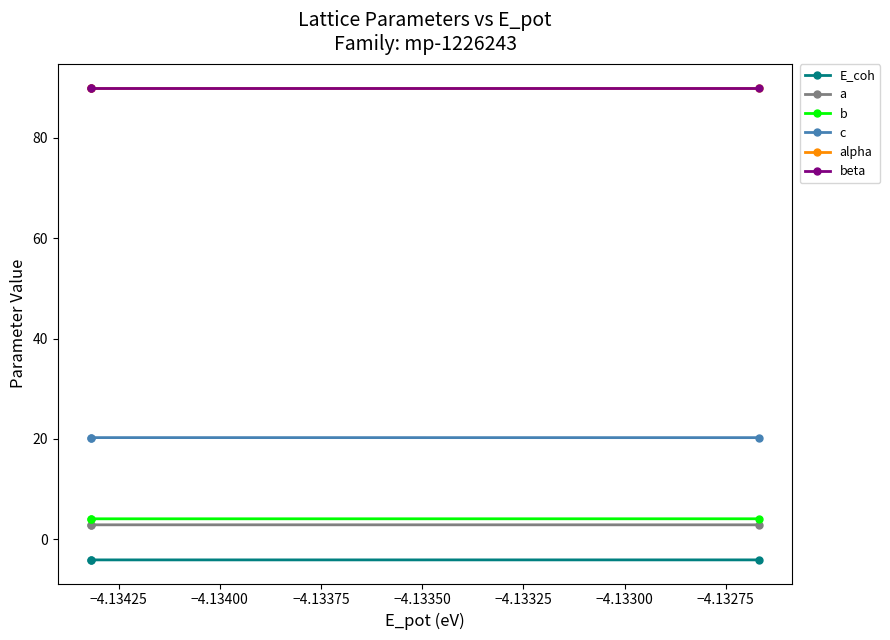

Is this an area chart (filled region under the line)?

No